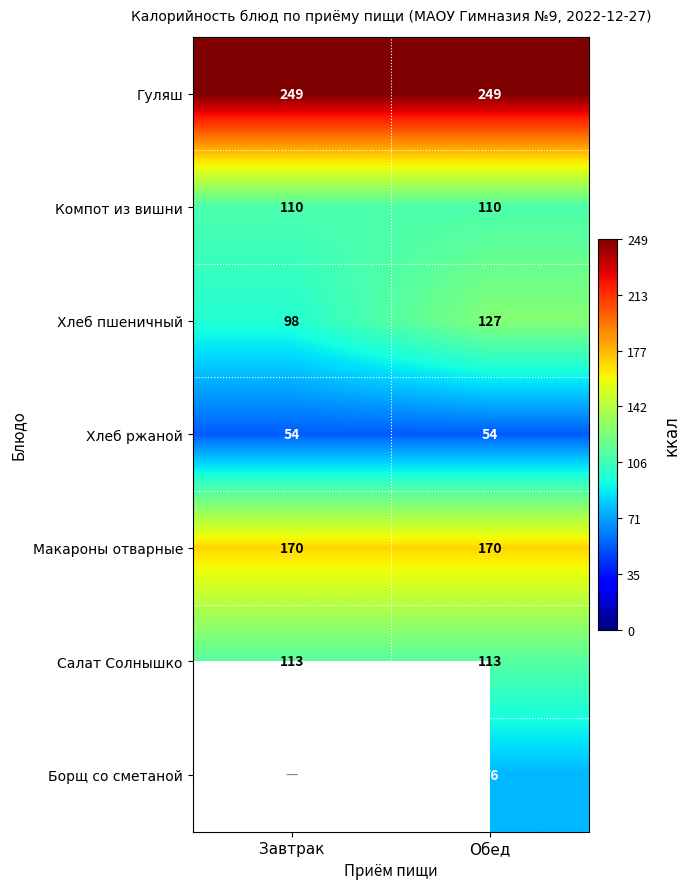

Count the number of categories in the chart.

2